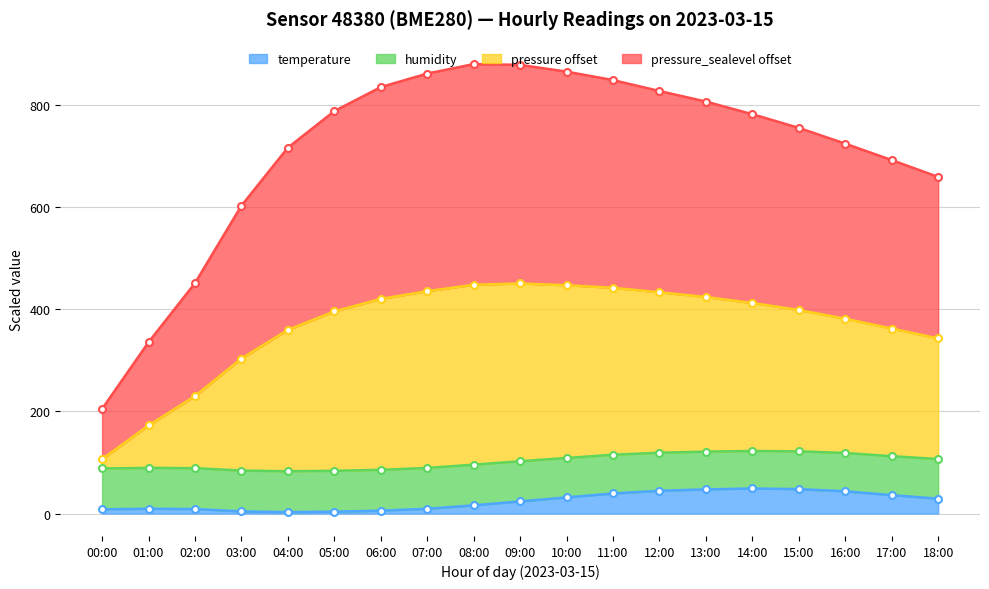

What is the label of the 12th point from the left?

11:00